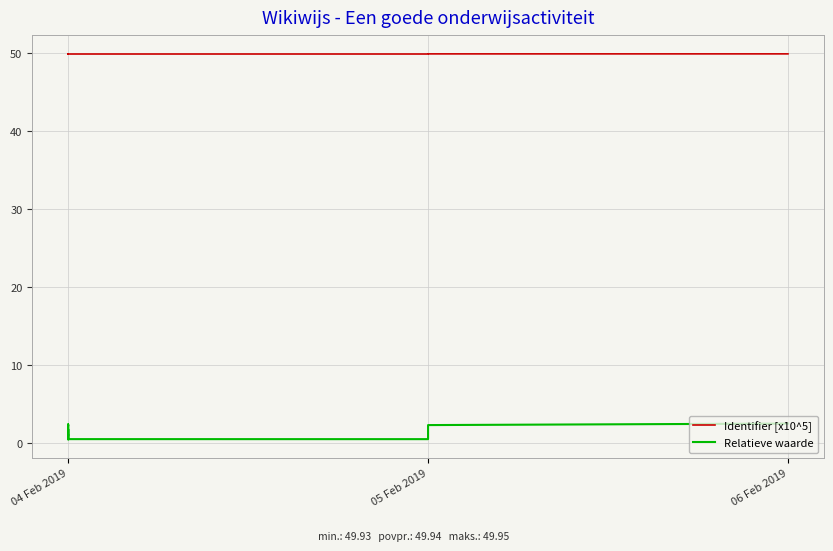

True or false: Identifier [x10^5] has a value of 50.0 at 06 Feb 2019.

True